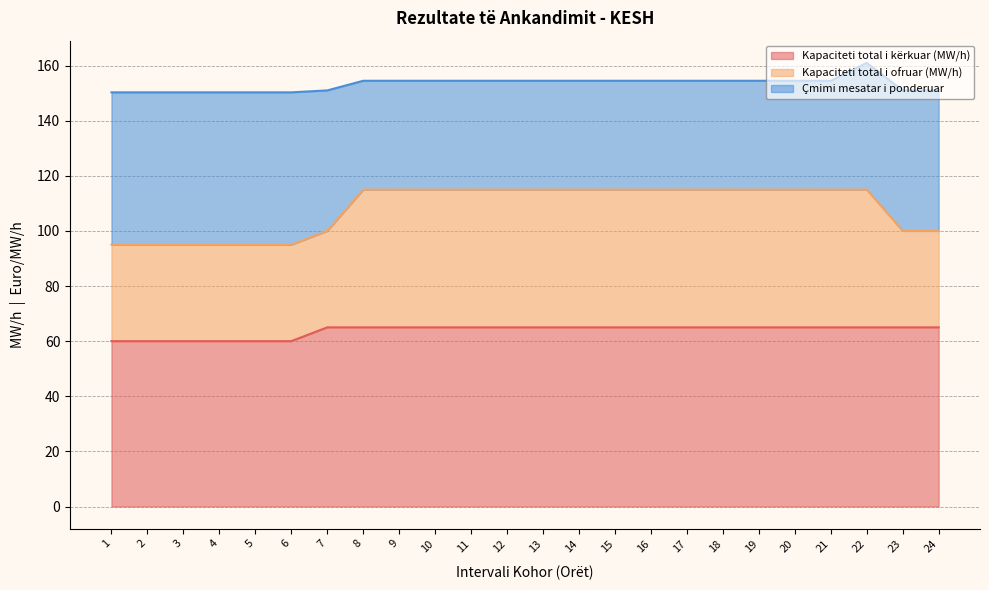

What is the maximum value for Kapaciteti total i kërkuar (MW/h)?

65.0